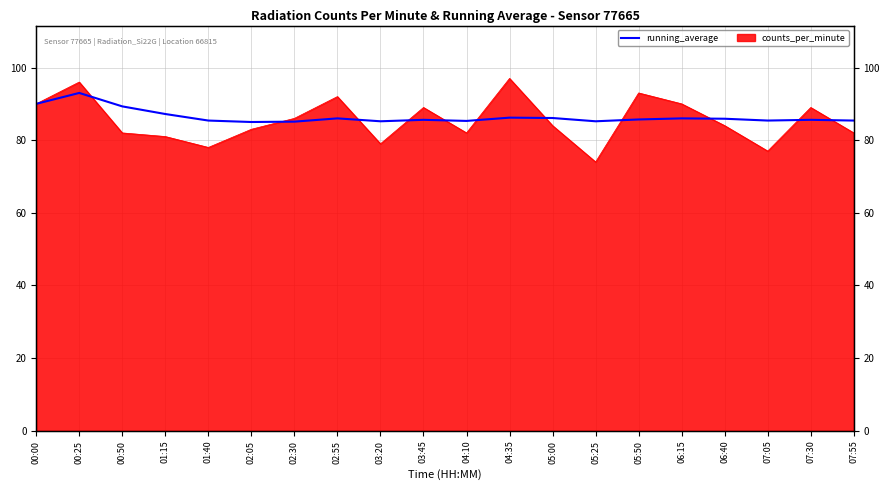

Count the number of values greater than 85.

19